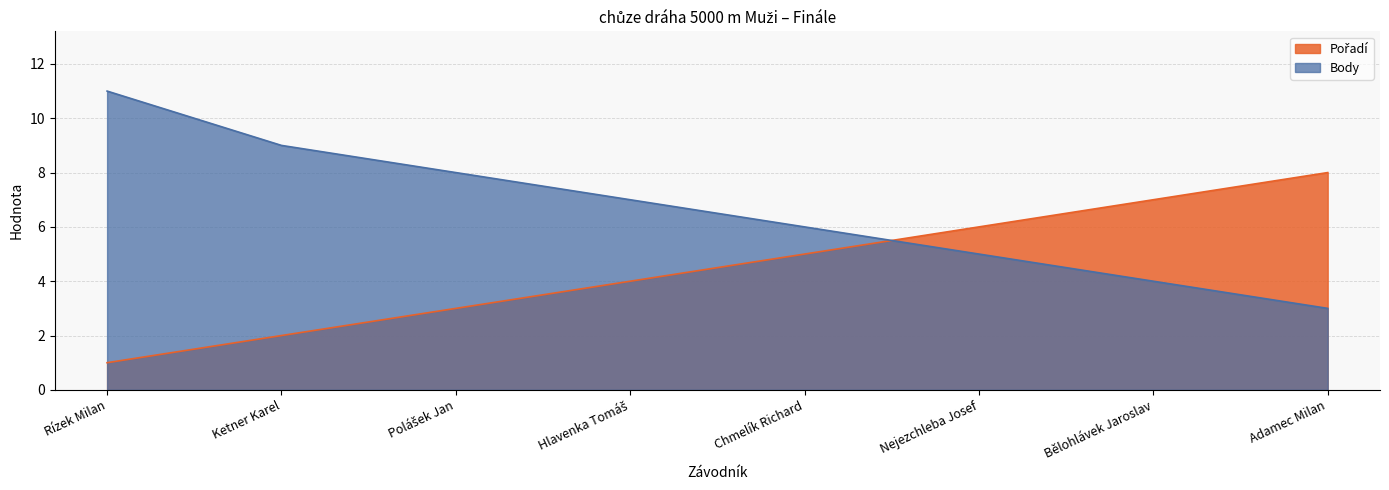

True or false: Body has a value of 11 at Rízek Milan.

True